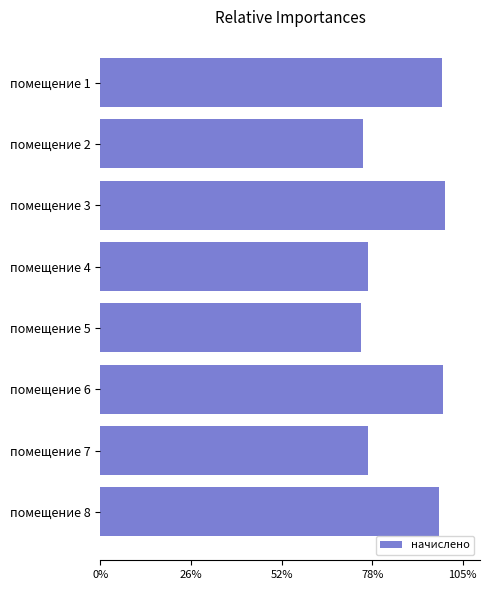

Are the bars horizontal?

Yes